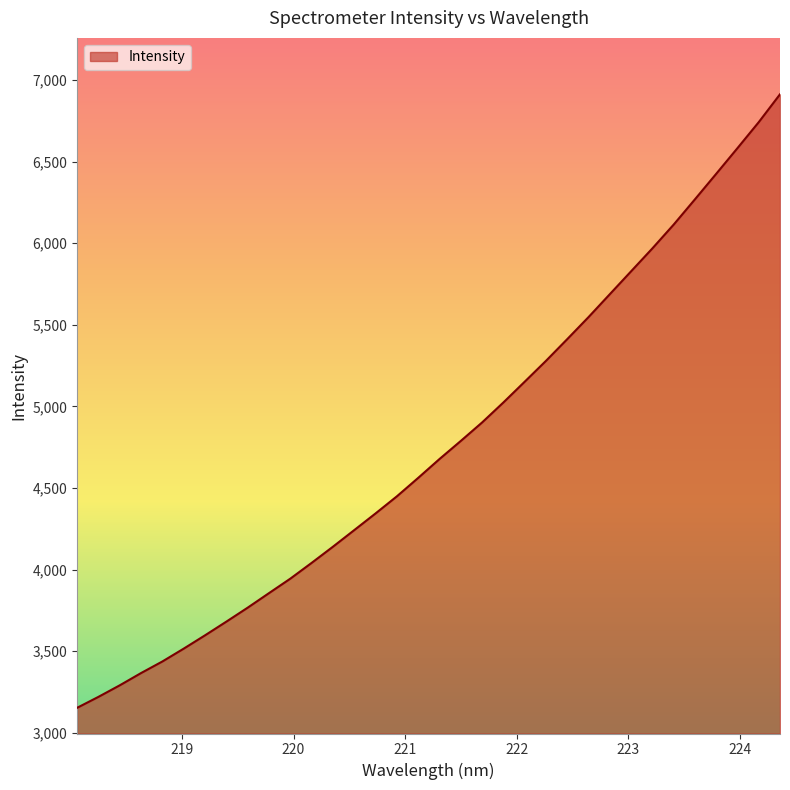

What is the greatest value displayed?

6913.1